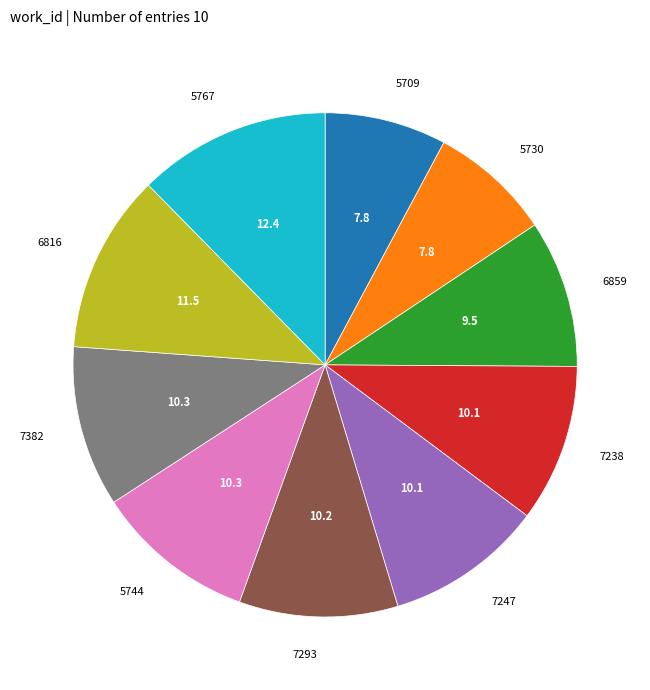

Is there a majority slice in this chart?

No